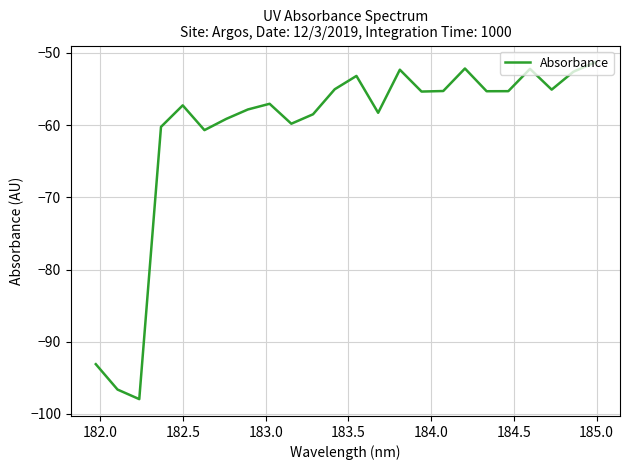

What is the difference between the maximum and minimum values?

46.6